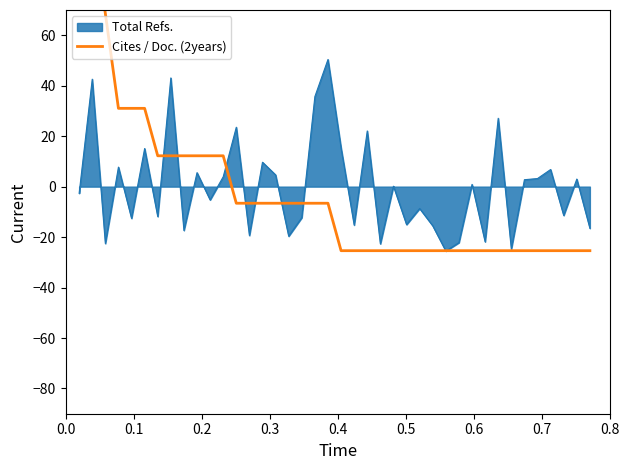

What is the minimum value for Total Refs.?

-25.5